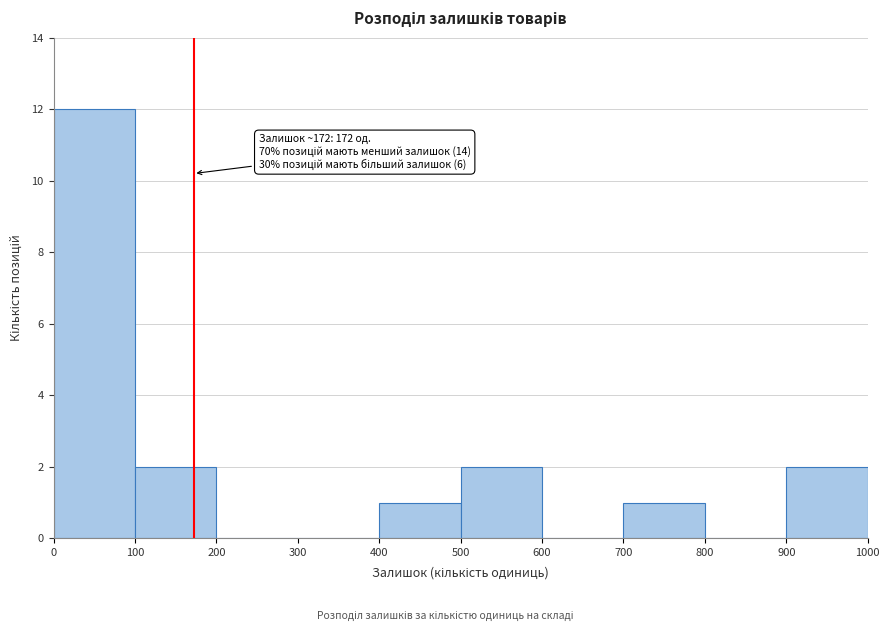

Over which range of the x-axis is the bar tallest?

0 to 100